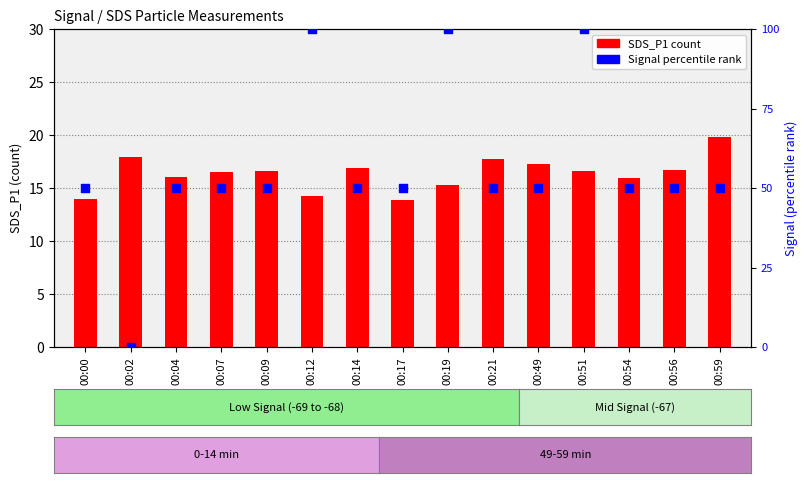

Which series reaches the minimum Y coordinate?

Signal (percentile rank)